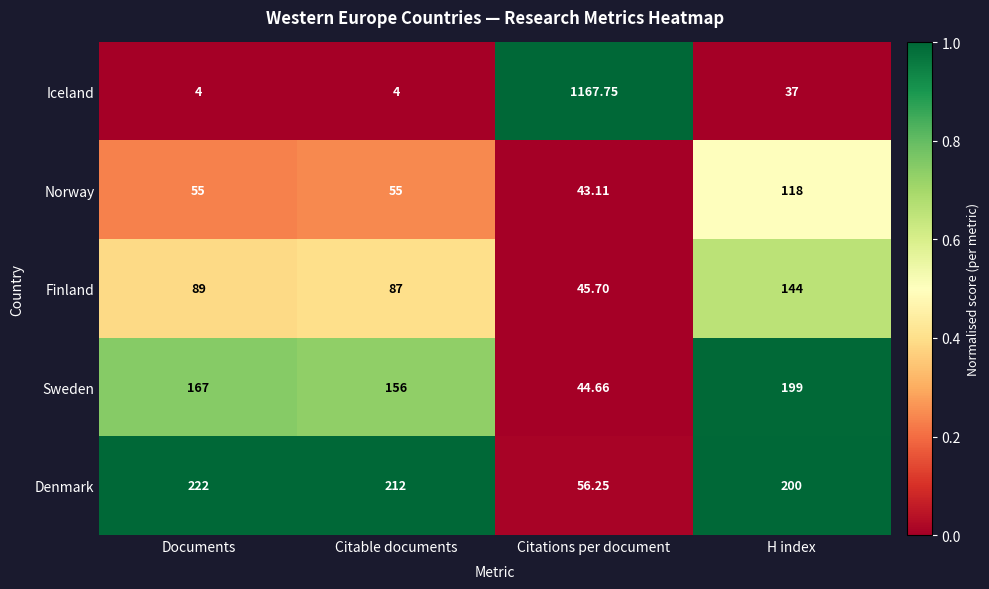

Which series has the widest spread of values?

Iceland